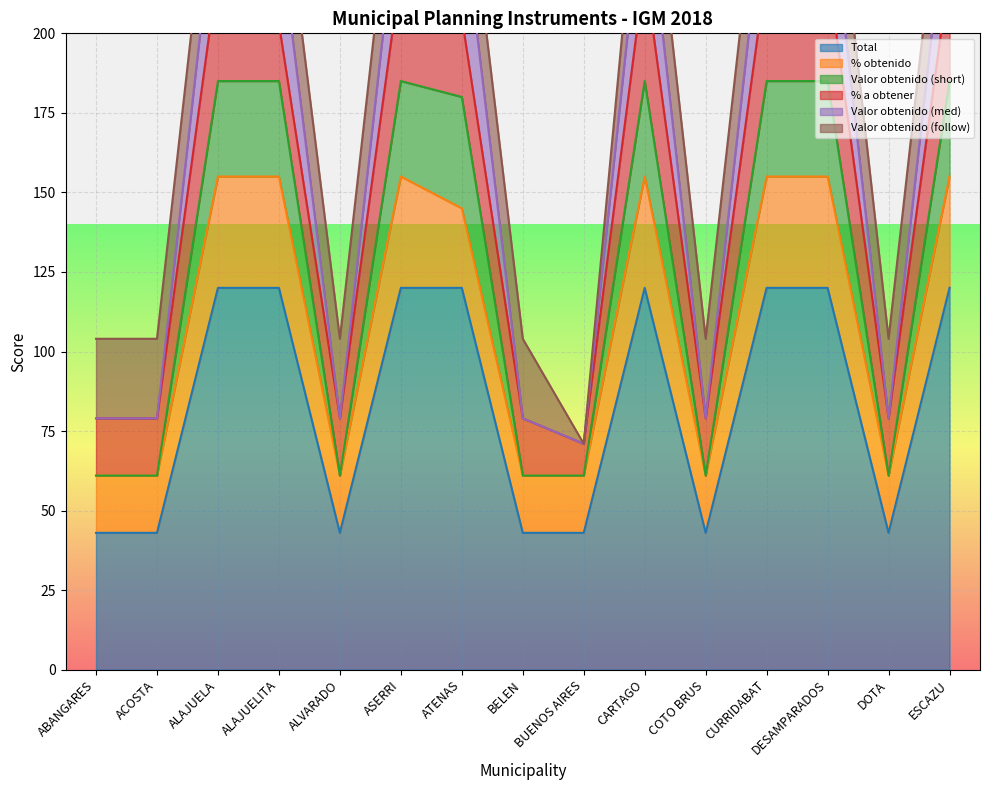

The Total series shows 43 at BELEN. True or false?

True